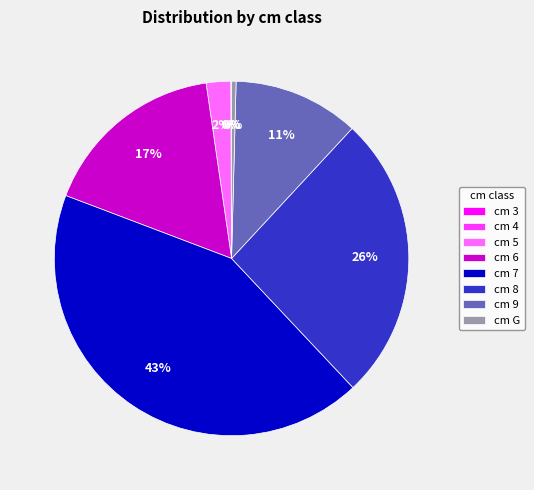

Does any single category account for the majority?

No